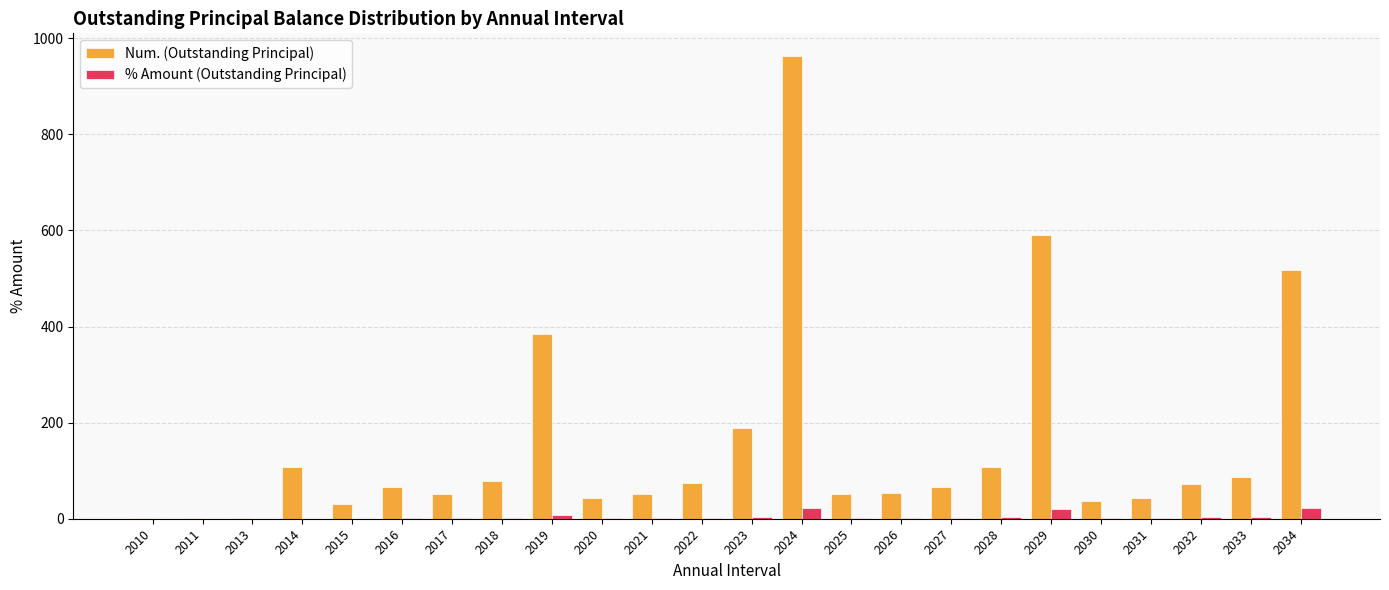

True or false: Num. (Outstanding Principal) has a value of 153.2 at 2033.

False